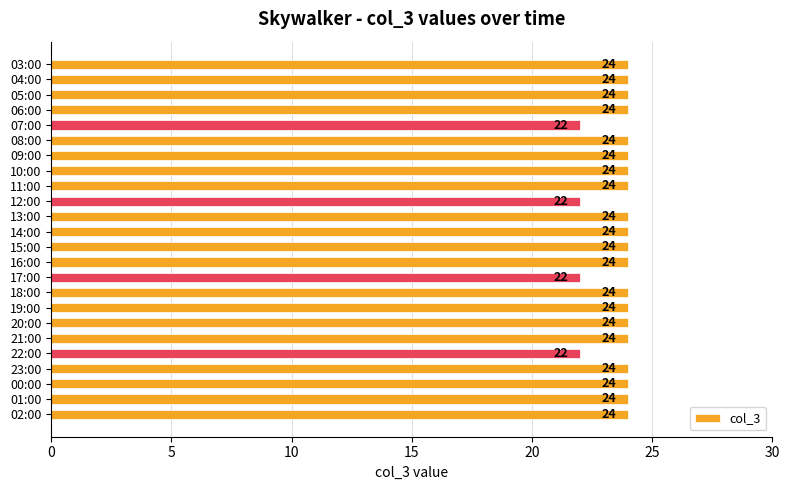

What is the sum of all values?

568